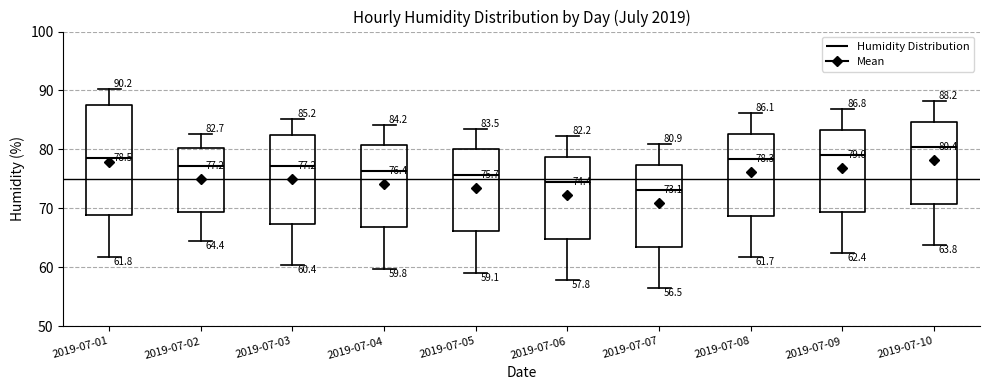

Comparing the boxes themselves (not the whiskers), which one is the tallest?

2019-07-01